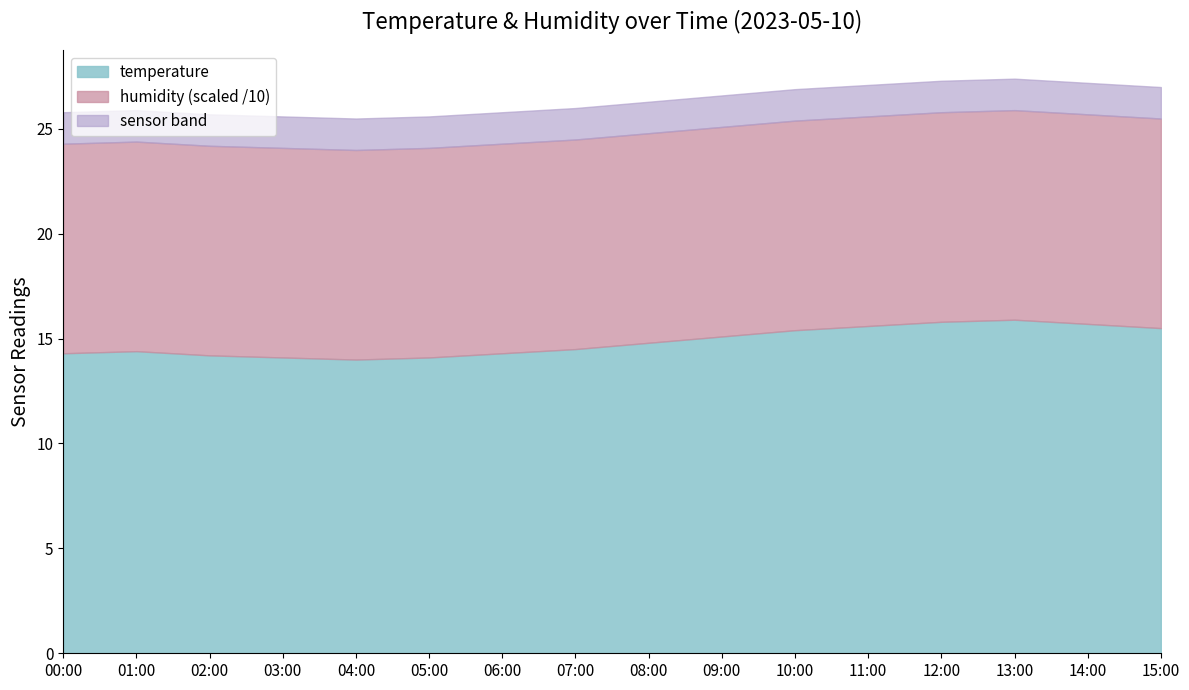

Rank the categories by humidity value from highest to lowest.

00:00, 01:00, 02:00, 03:00, 04:00, 05:00, 06:00, 07:00, 08:00, 09:00, 10:00, 11:00, 12:00, 13:00, 14:00, 15:00